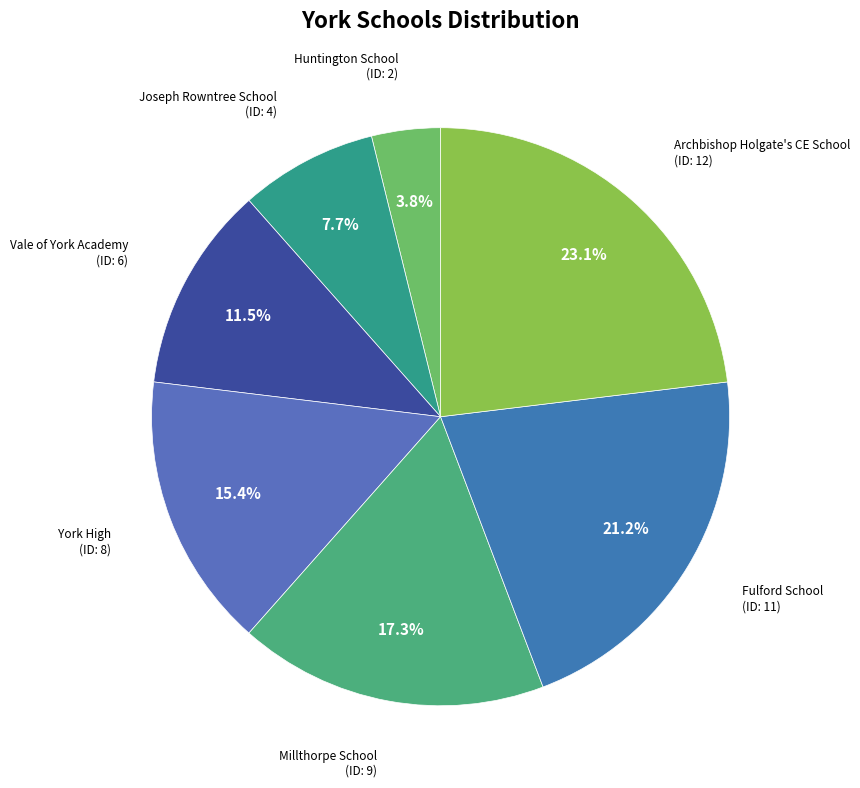

Which slice is the largest?

Archbishop Holgate's CE School